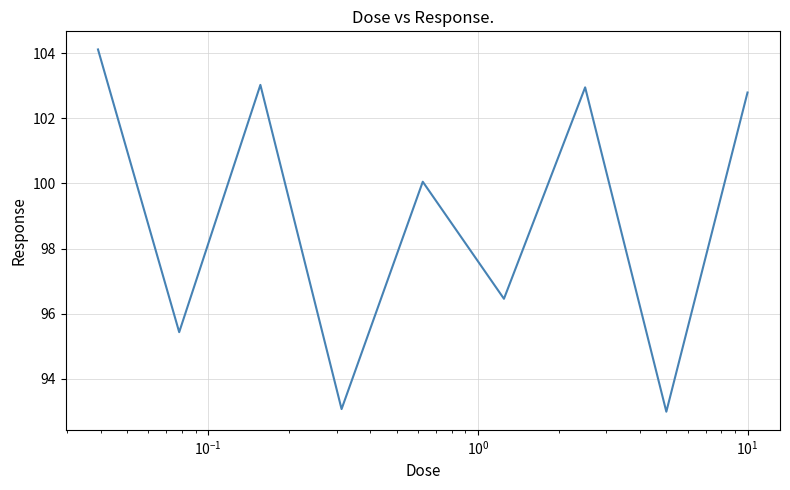

What is the difference between the maximum and minimum values?

11.1